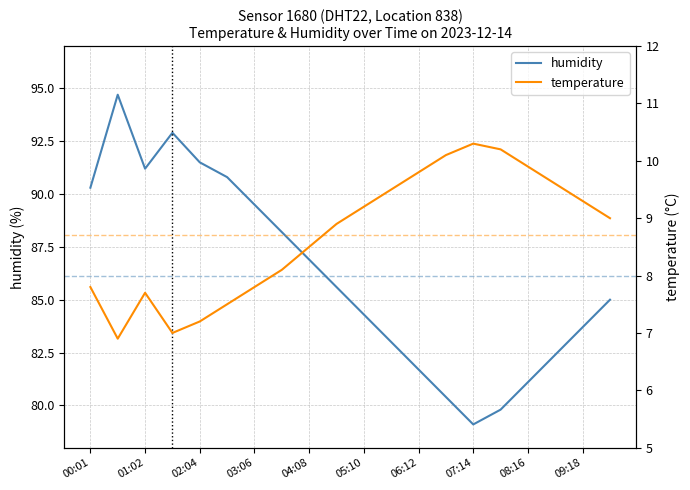

What is the minimum value for humidity?

79.1